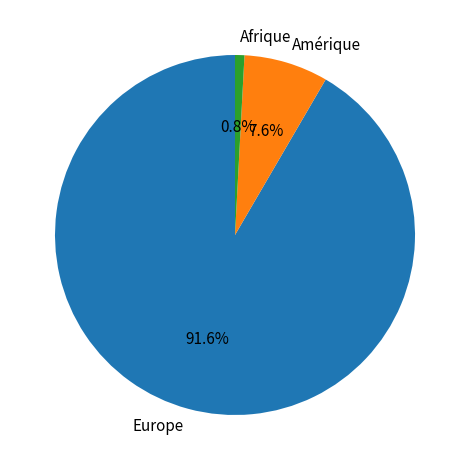

What percentage is the Amérique slice, to the nearest percent?

8%